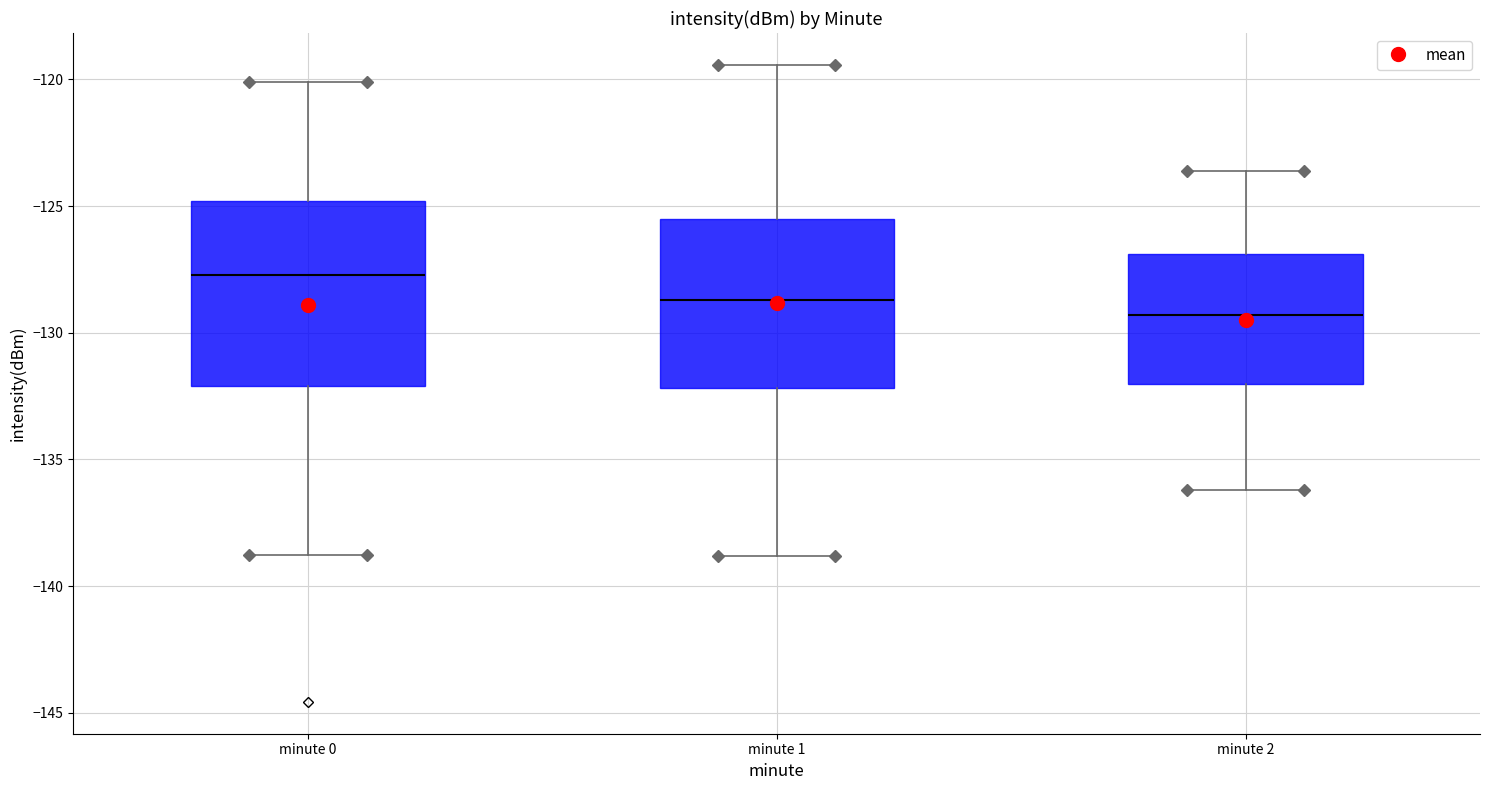

Where does the lower whisker of the box for minute 1 end on the y-axis? The values are not printed on the chart, so give them approximately, as read against the axis.

-139.0